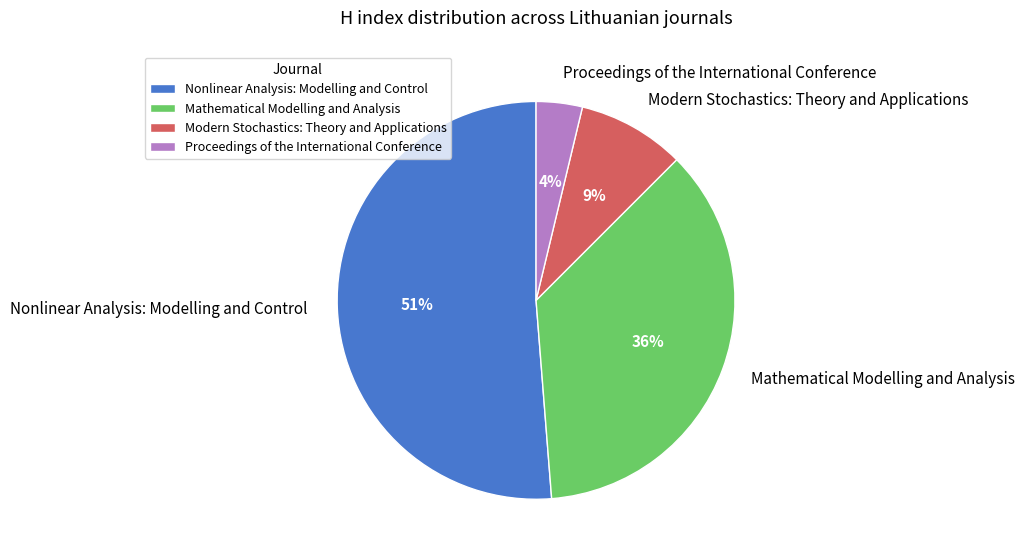

Does Mathematical Modelling and Analysis account for over 50% of the chart?

No